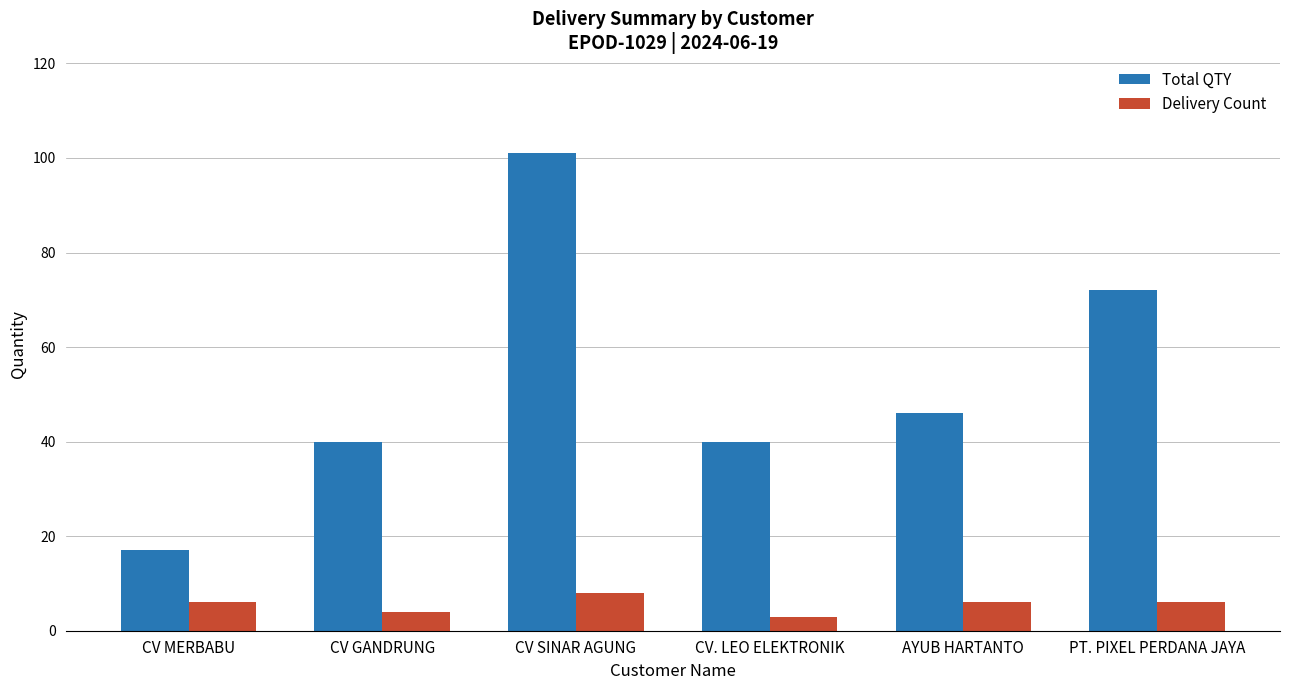

Reading right to left, extract all data points from this chart.

Total QTY: 72	46	40	101	40	17
Delivery Count: 6	6	3	8	4	6